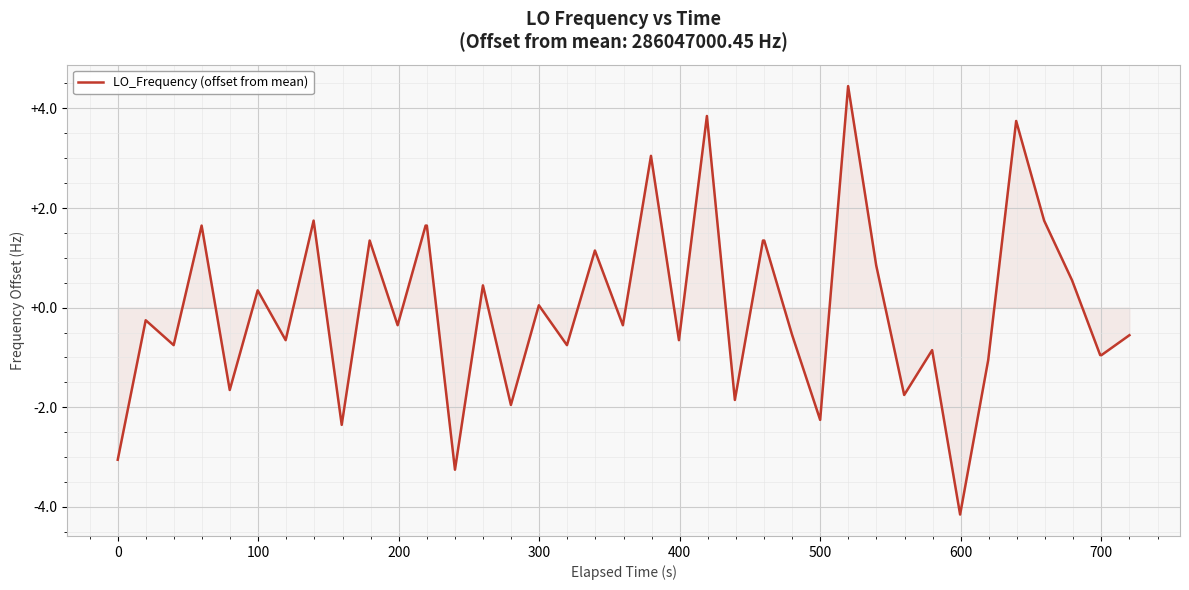

What is the minimum value shown in the chart?

-4.2